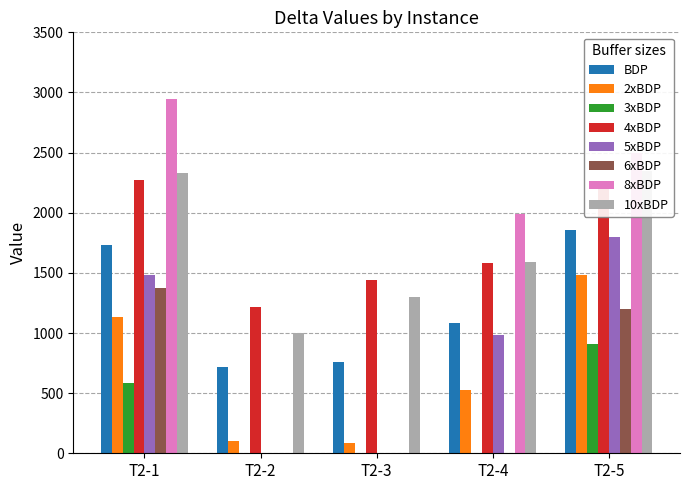

Does the chart contain stacked bars?

No